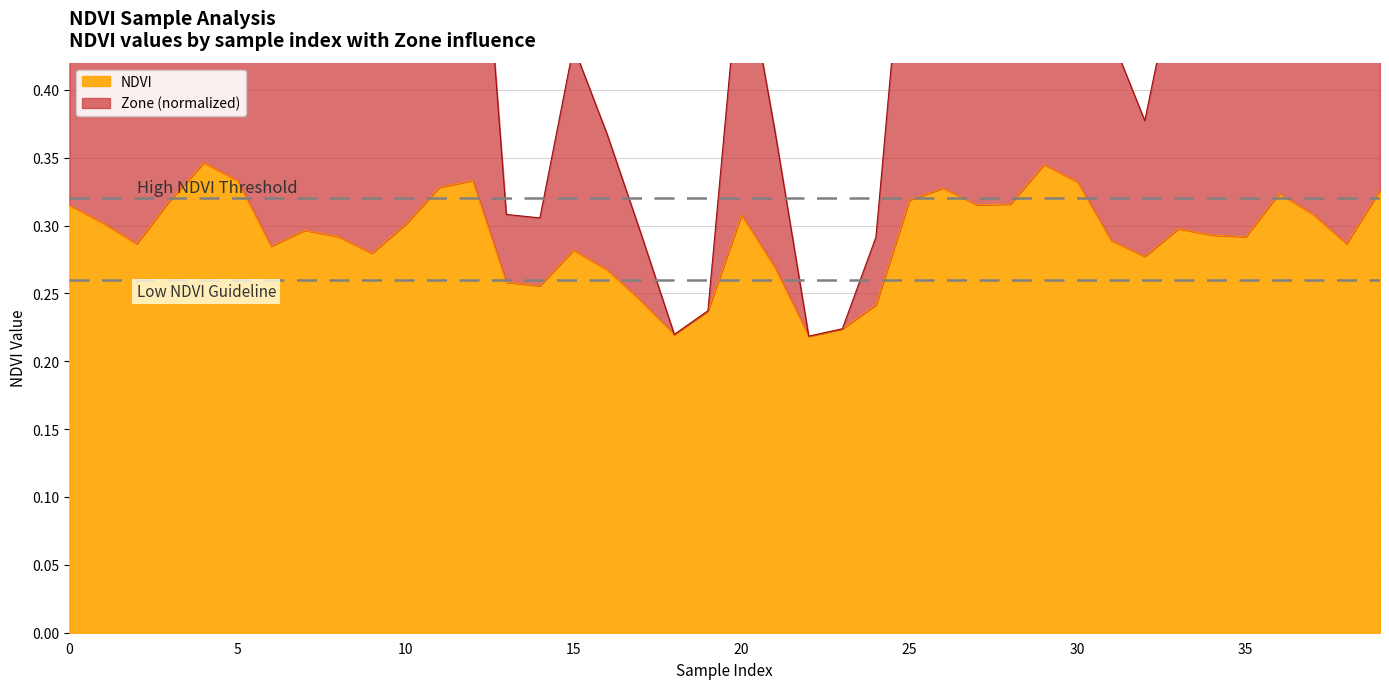

The chart shows a value of 0.3 at 29. True or false?

True